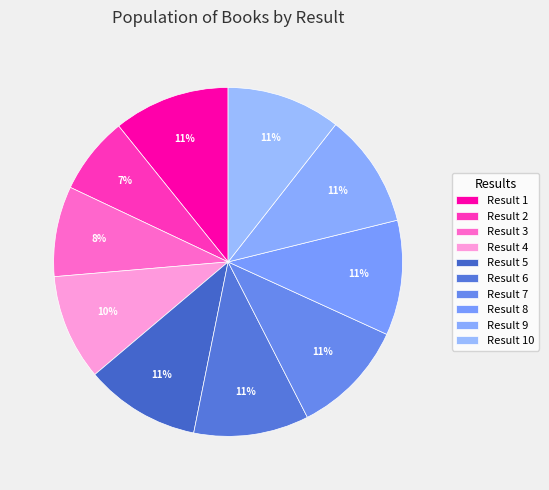

How many segments does this pie chart have?

10